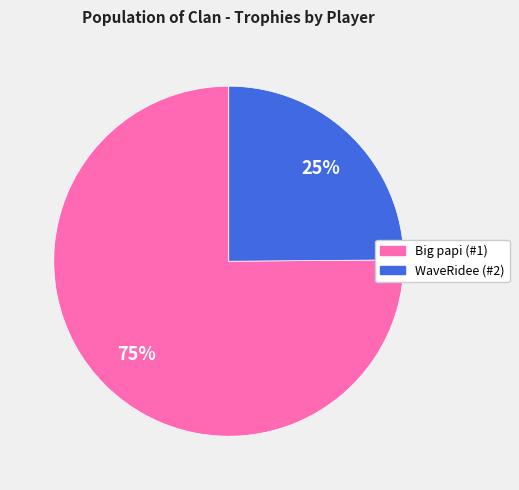

The Big papi (#1) slice represents 75% of the pie. True or false?

True